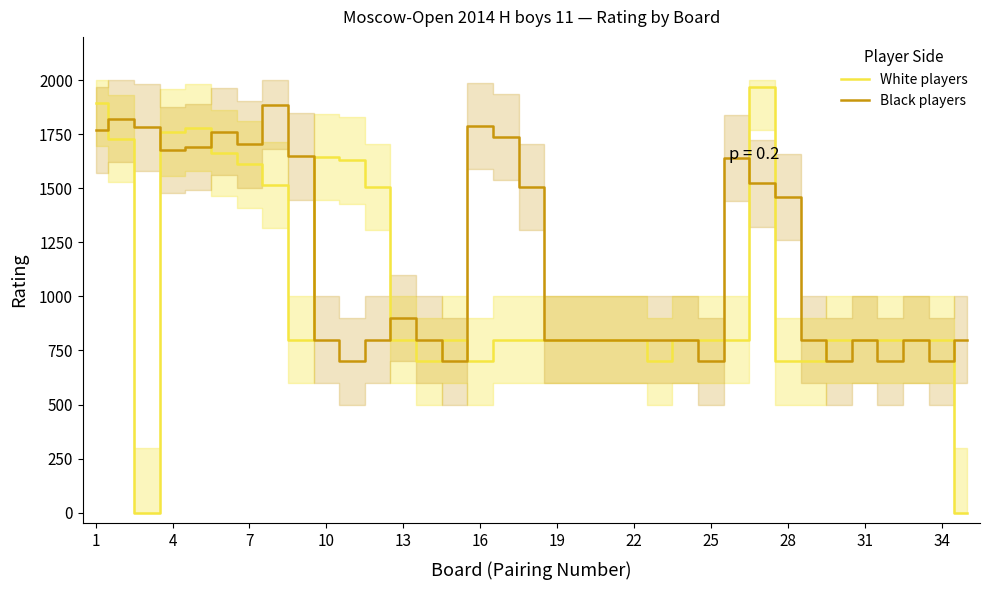

Count the number of categories in the chart.

35